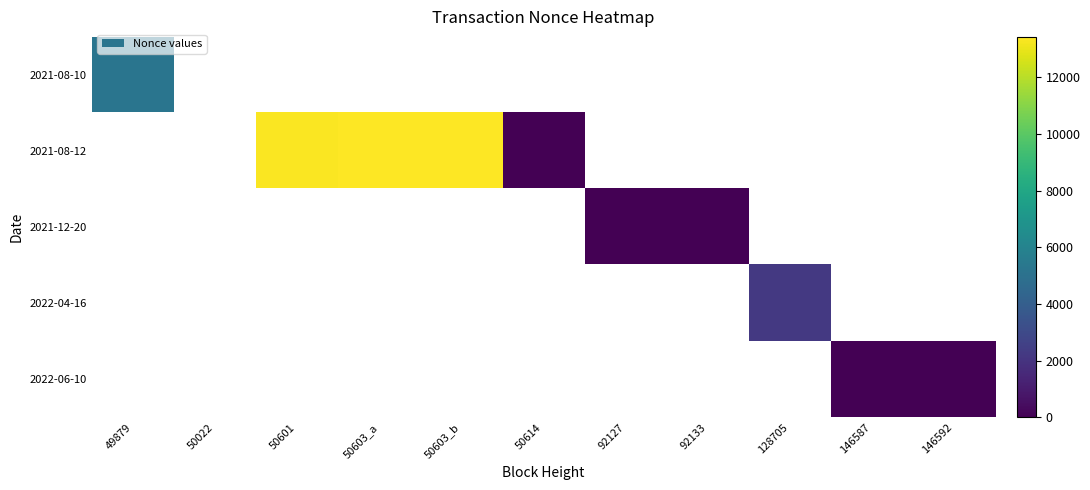

At which category does the chart reach its minimum across all series?

50614